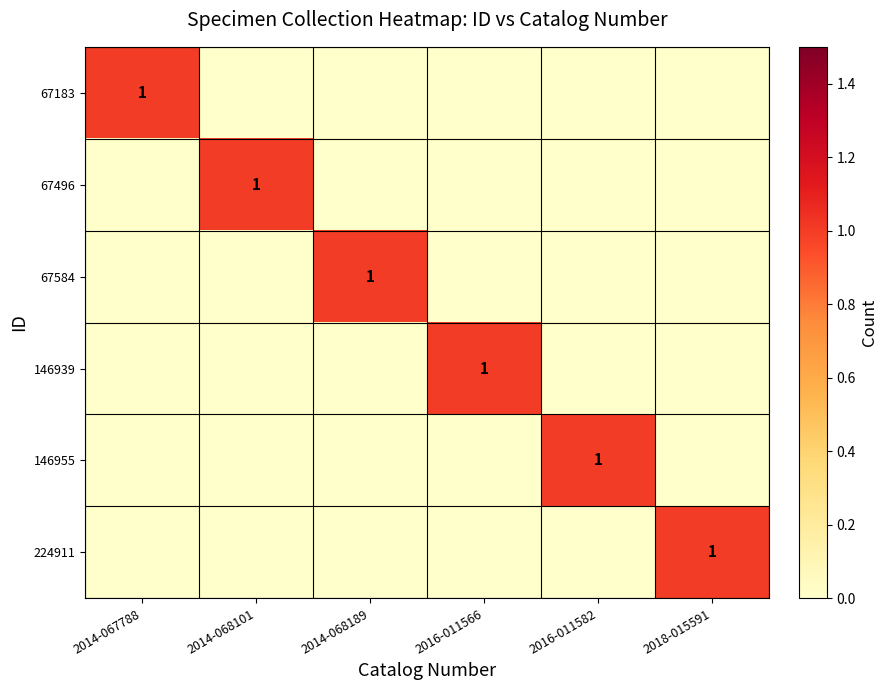

List the labels in order of 67584 value, largest first.

2014-068189, 2014-067788, 2014-068101, 2016-011566, 2016-011582, 2018-015591